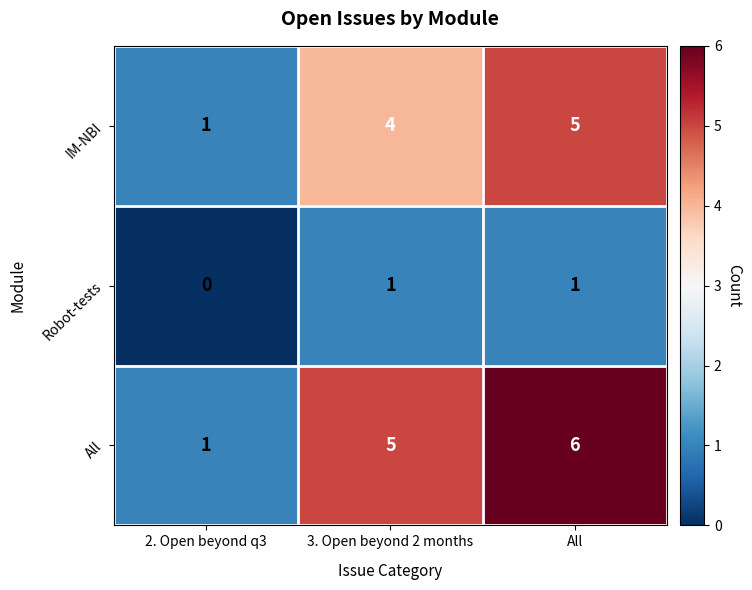

What is the maximum value shown in the chart?

6